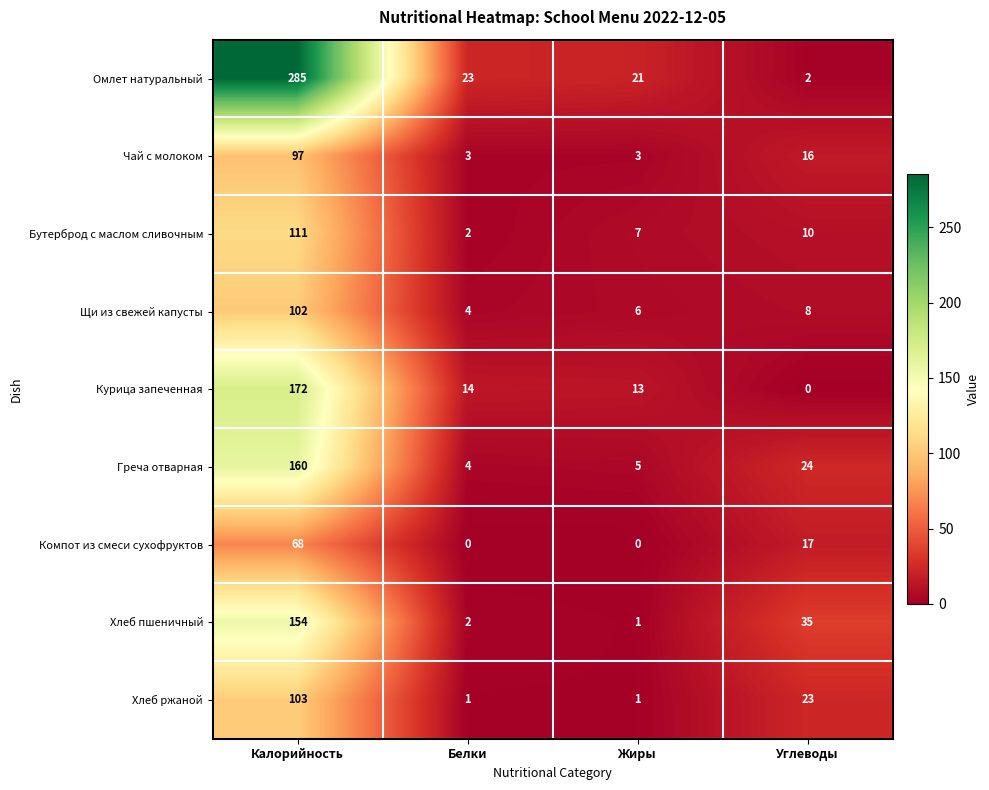

Which series has the widest spread of values?

Омлет натуральный